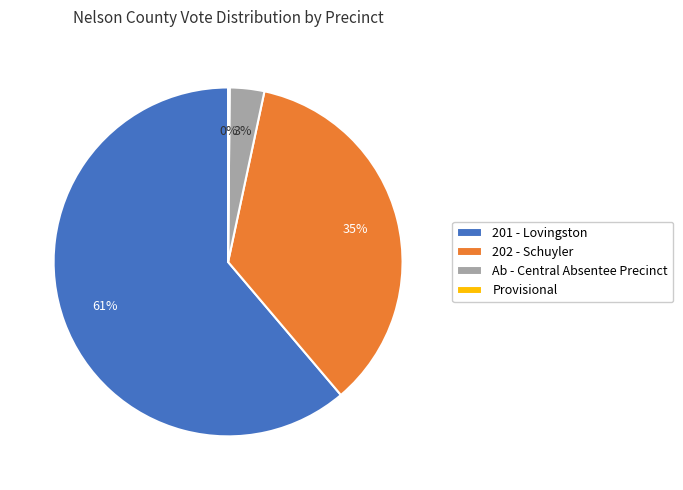

Do 201 - Lovingston and 202 - Schuyler together represent more than half of the pie?

Yes